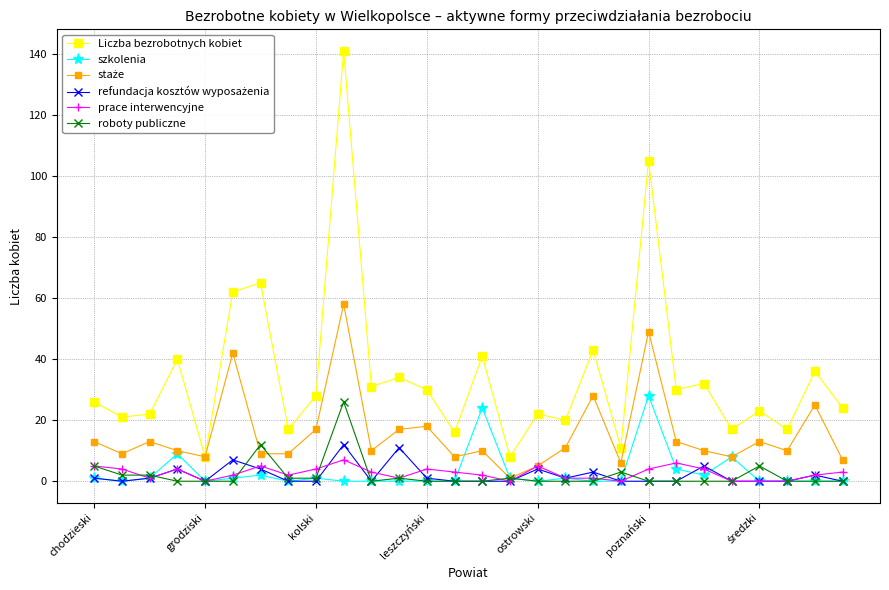

In Liczba bezrobotnych kobiet, how many points are higher than both neighbors (excluding endpoints)?

11